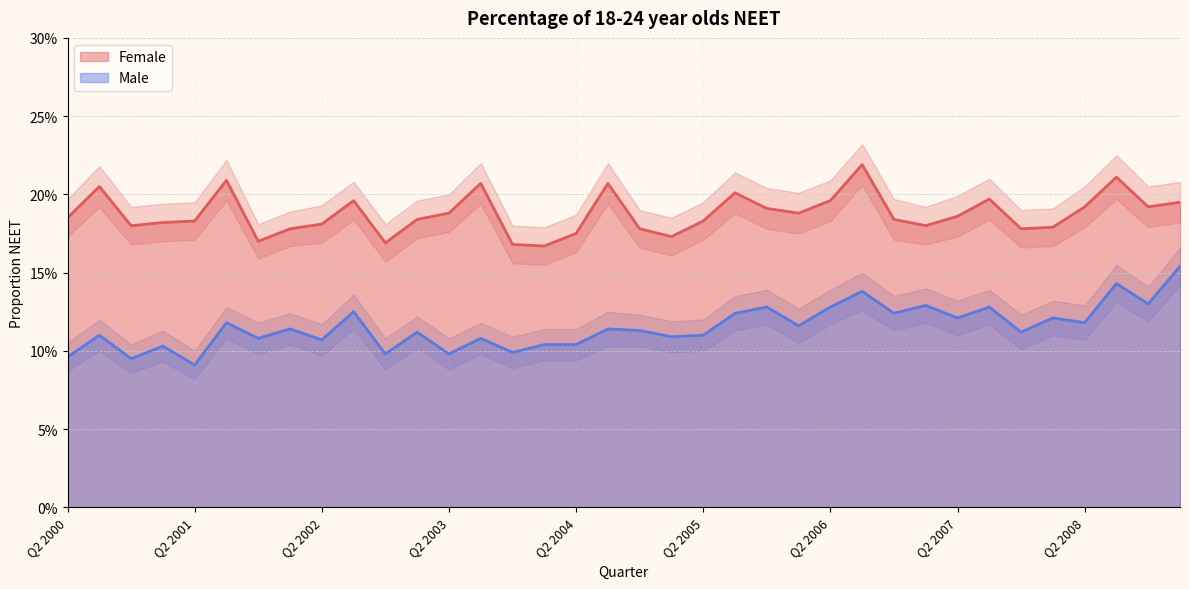

Where is the first local maximum for Male?

Q3 2000